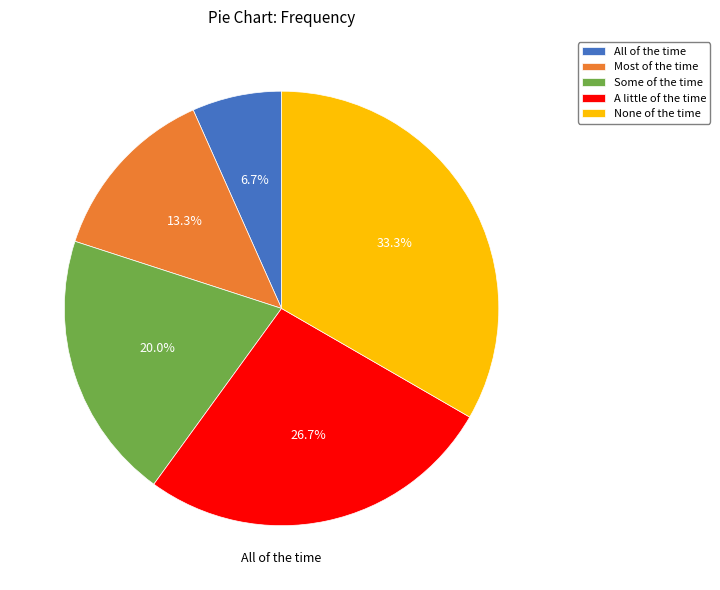

How many segments does this pie chart have?

5